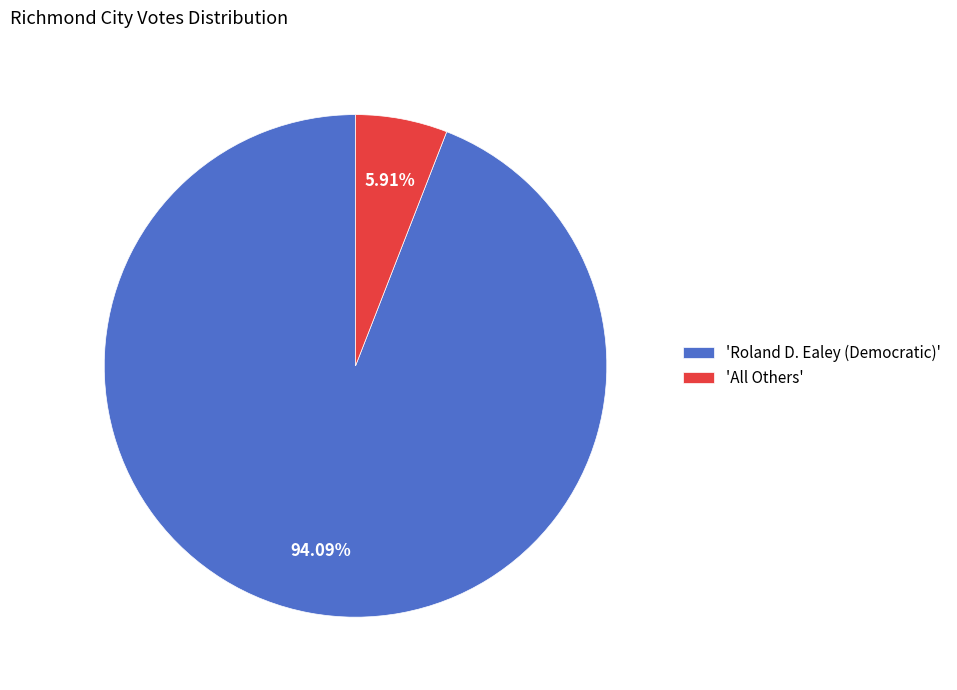

Which category has the biggest portion of the pie?

'Roland D. Ealey (Democratic)'